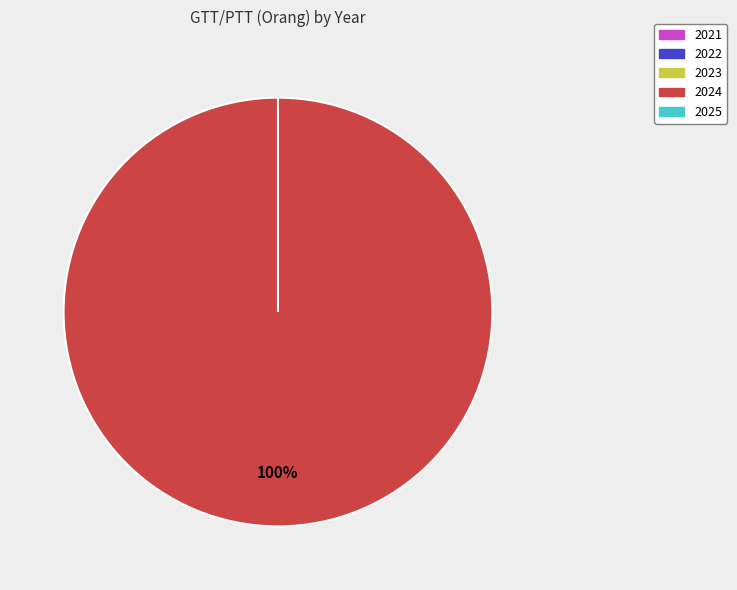

To the nearest percent, what is the combined percentage of 2022 and 2024?

100%